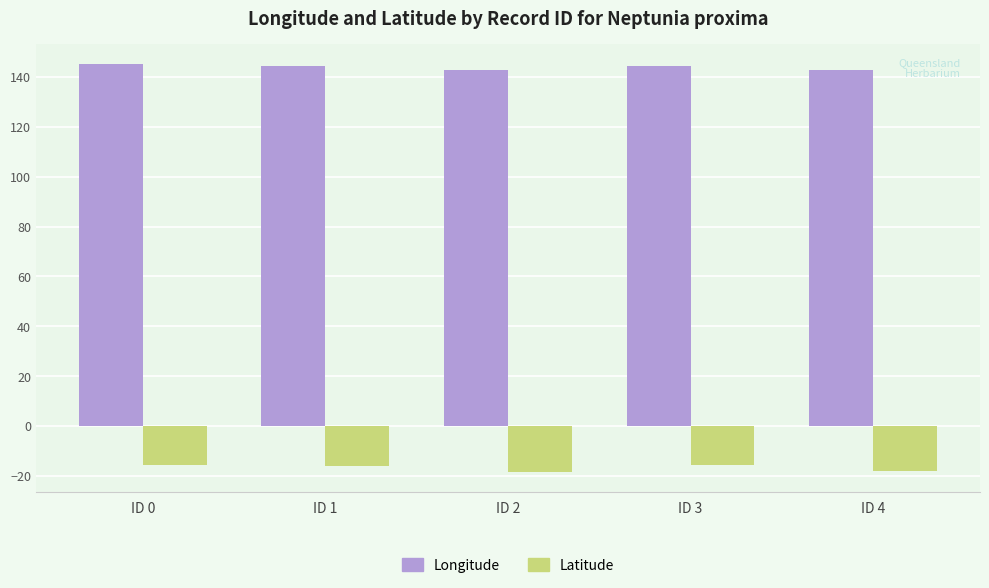

True or false: Longitude has a value of 142.6 at ID 2.

True